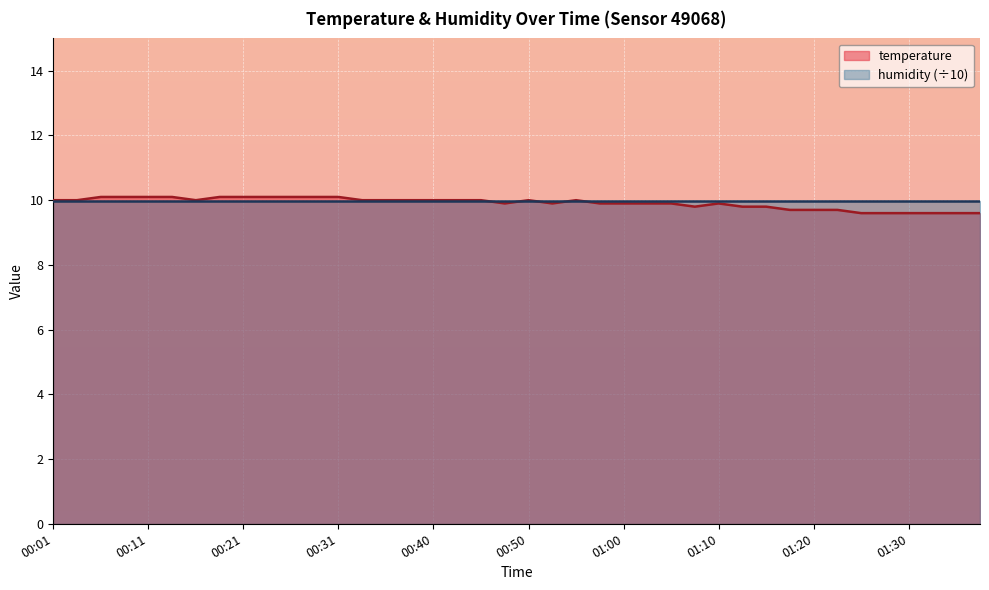

Where is the data nearest to the value 9?

01:25